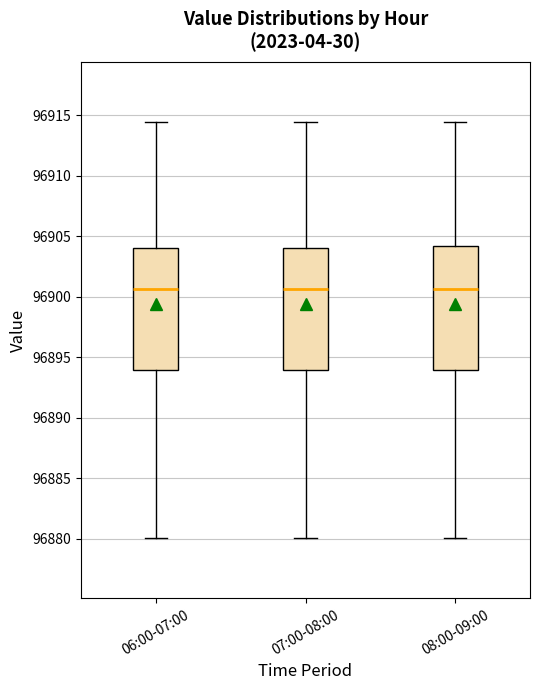

Reading left to right, read every box against the y-axis: the position of its median line, the range the box covers, and the ends of its whiskers. The values are not printed on the chart, so give them approximately, as read against the axis.

06:00-07:00: median 96900.5, box 96894.0 to 96904.0, whiskers 96880.0 to 96914.5
07:00-08:00: median 96900.5, box 96894.0 to 96904.0, whiskers 96880.0 to 96914.5
08:00-09:00: median 96900.5, box 96894.0 to 96904.0, whiskers 96880.0 to 96914.5